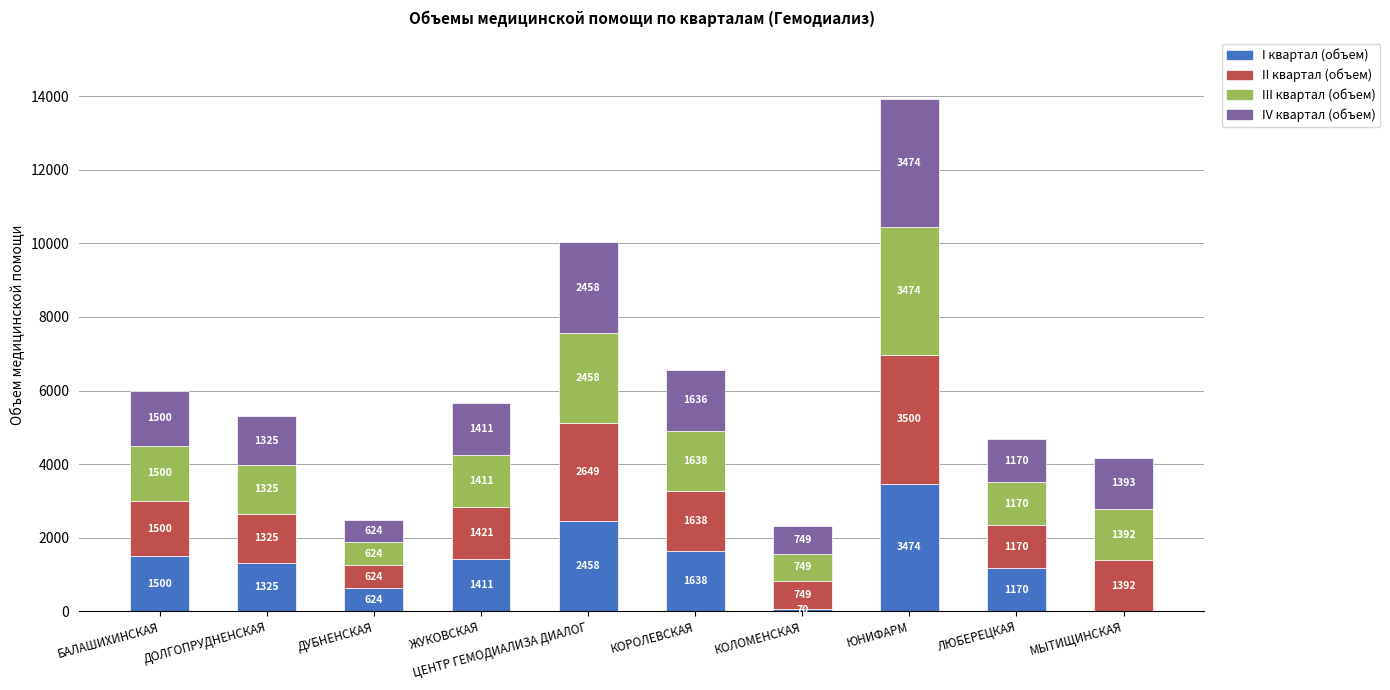

What are all the series names shown in the legend?

I квартал (объем), II квартал (объем), III квартал (объем), IV квартал (объем)